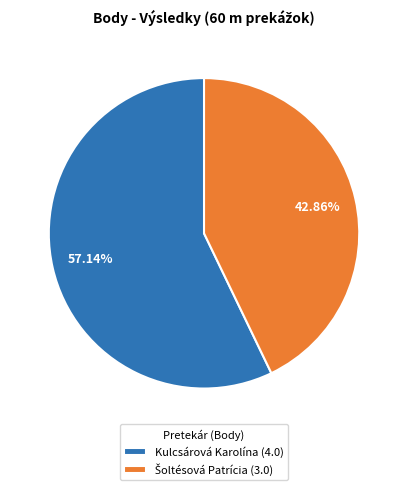

Does Kulcsárová Karolína (4.0) represent more than half of the total?

Yes